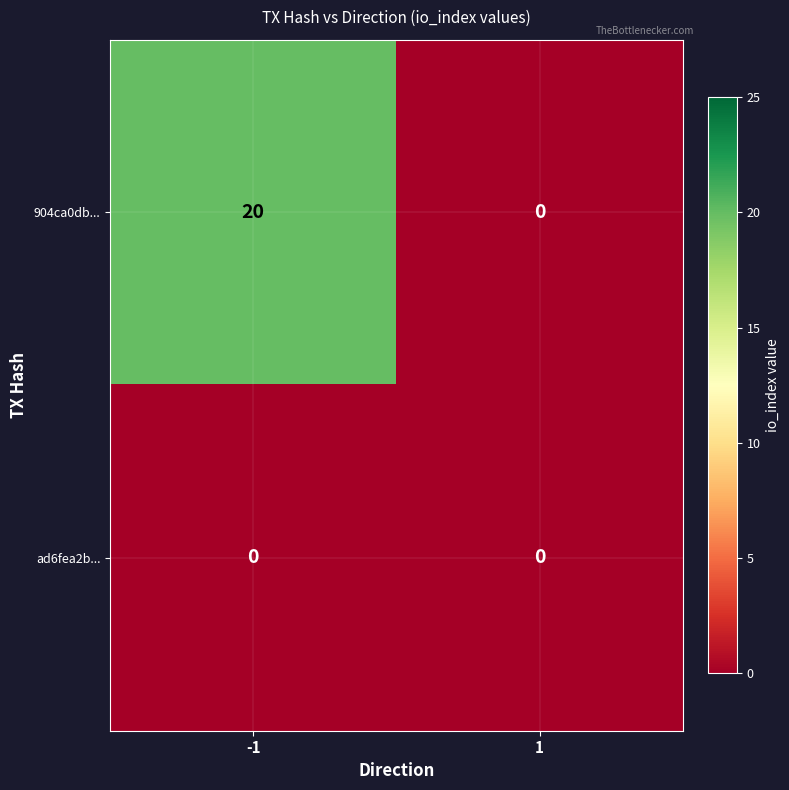

What is the greatest value displayed?

20